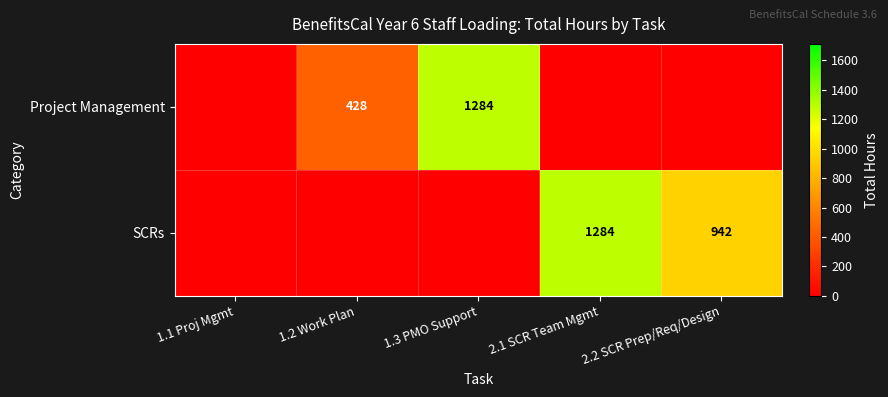

How many distinct data groups are displayed?

2